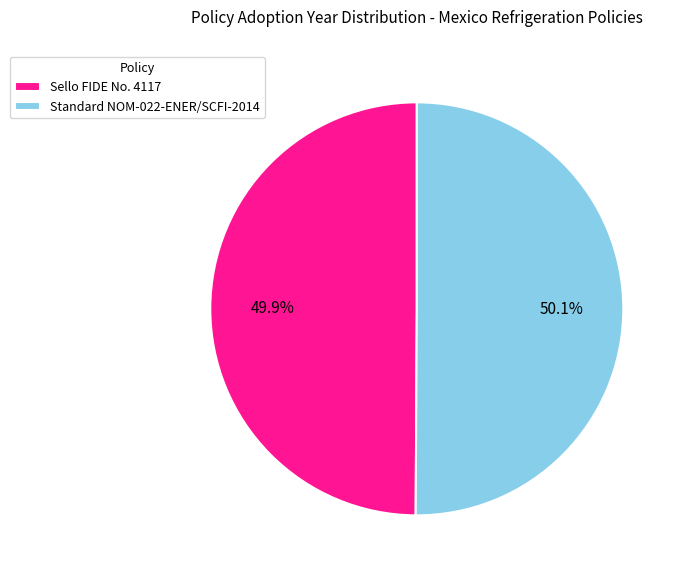

How much of the chart is everything except Standard NOM-022-ENER/SCFI-2014?

49.9%